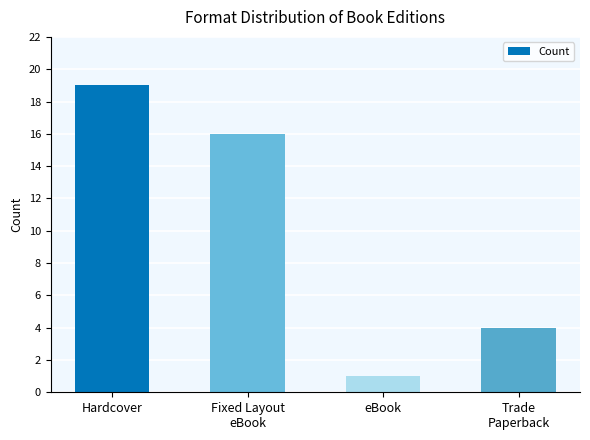

How many data points are less than 16?

2